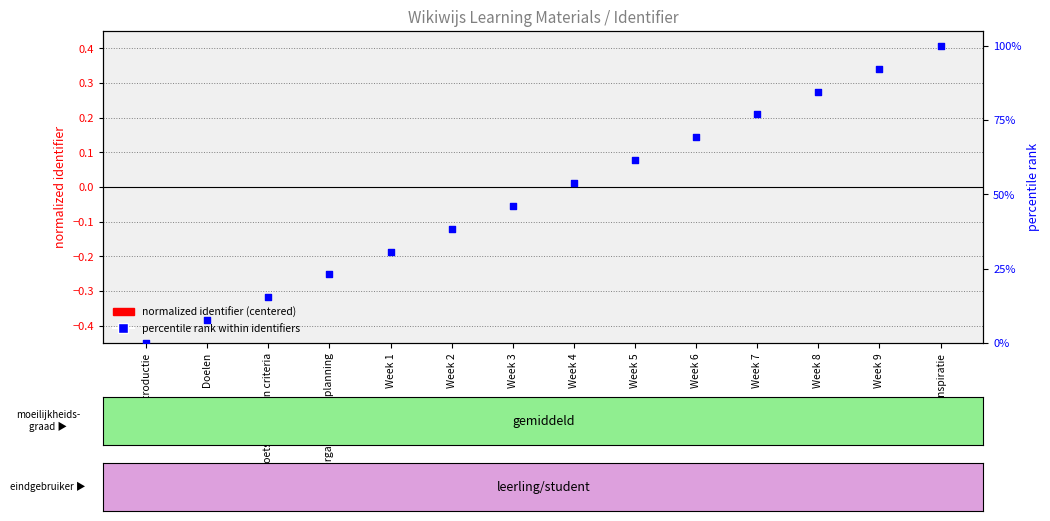

Which series has the largest total across all categories?

percentile rank within identifiers